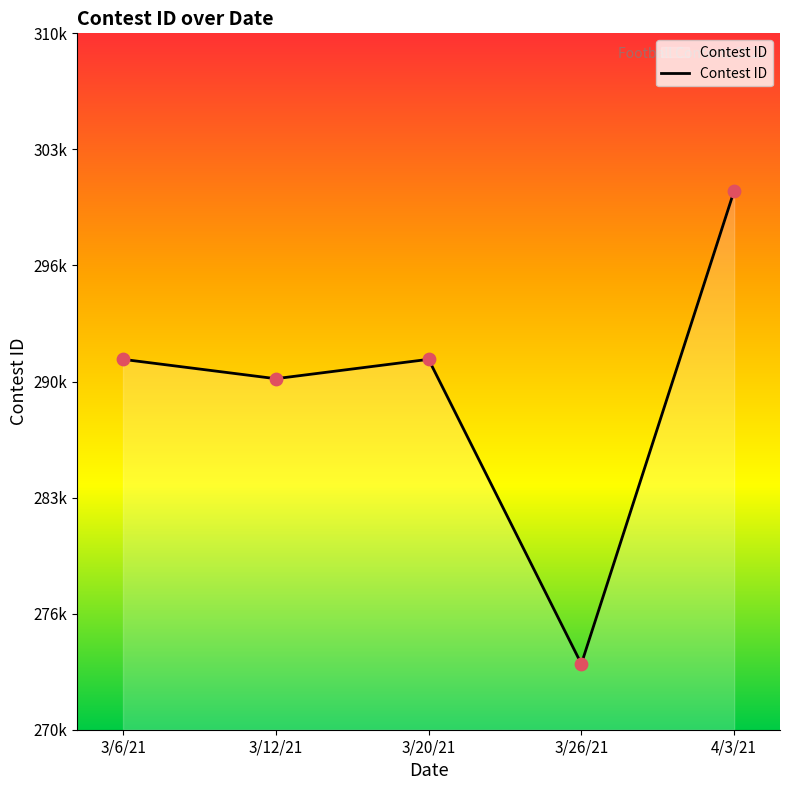

What is the change in value from 3/26/21 to 4/3/21?

+27175